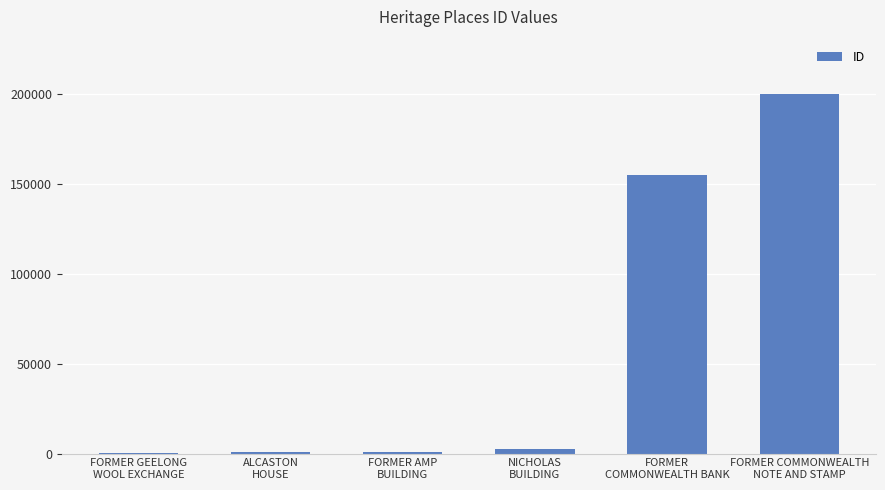

What is the sum of all values?

359692